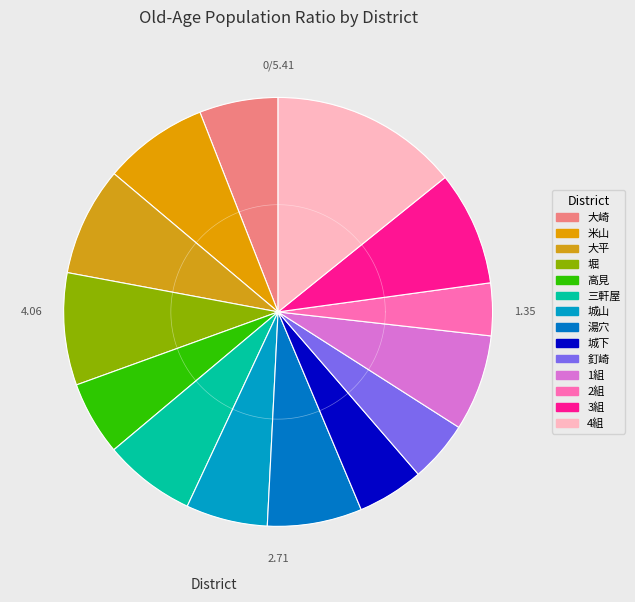

To the nearest percent, what is the difference between the largest and smallest slice percentages?

10%